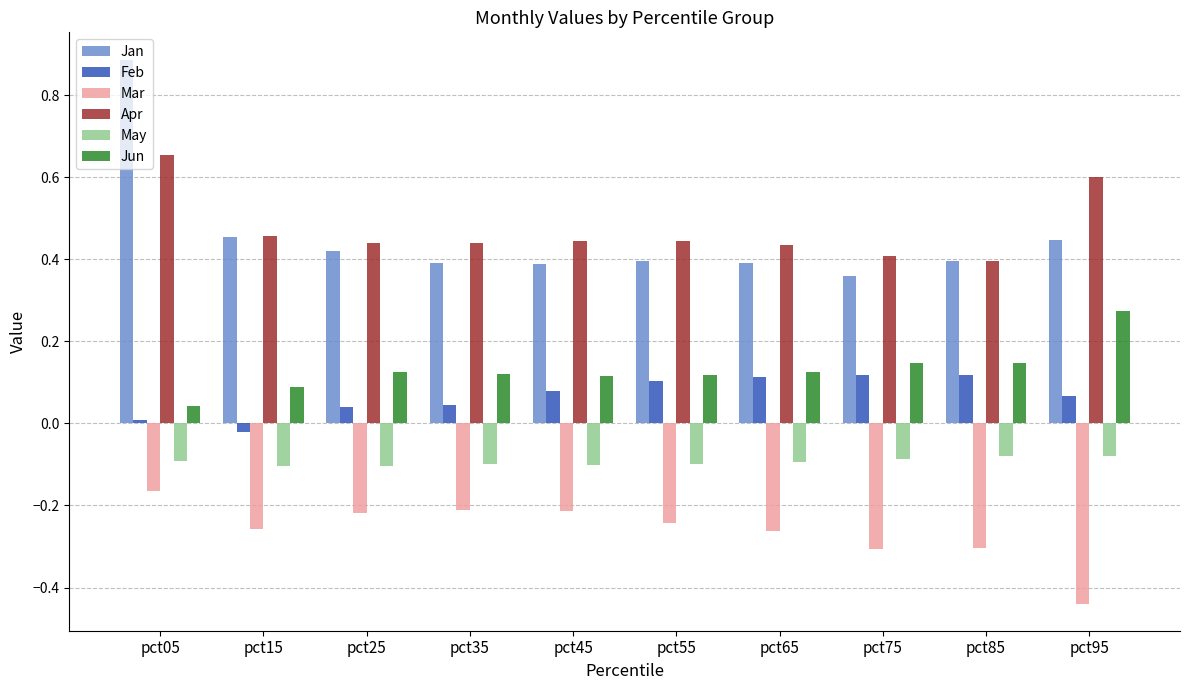

True or false: Mar has a value of -0.4 at pct15.

False